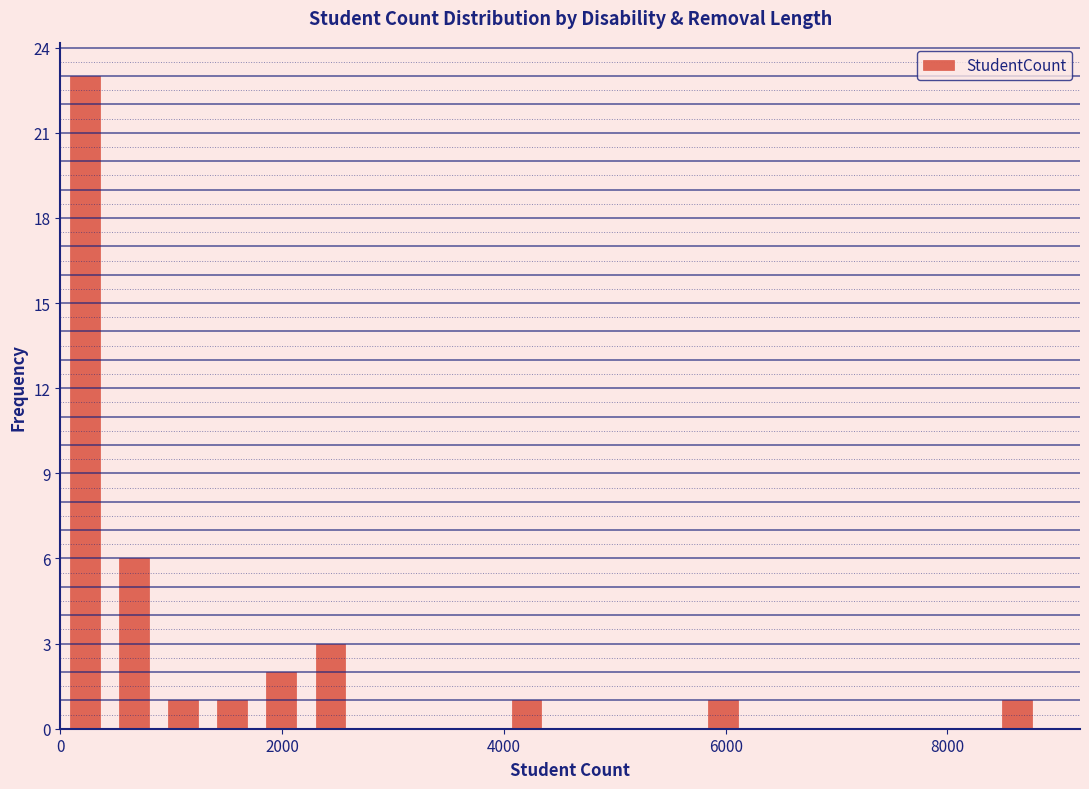

Around what value on the x-axis is the tallest bar? Give the approximate position of its centre, as read against the axis.

200